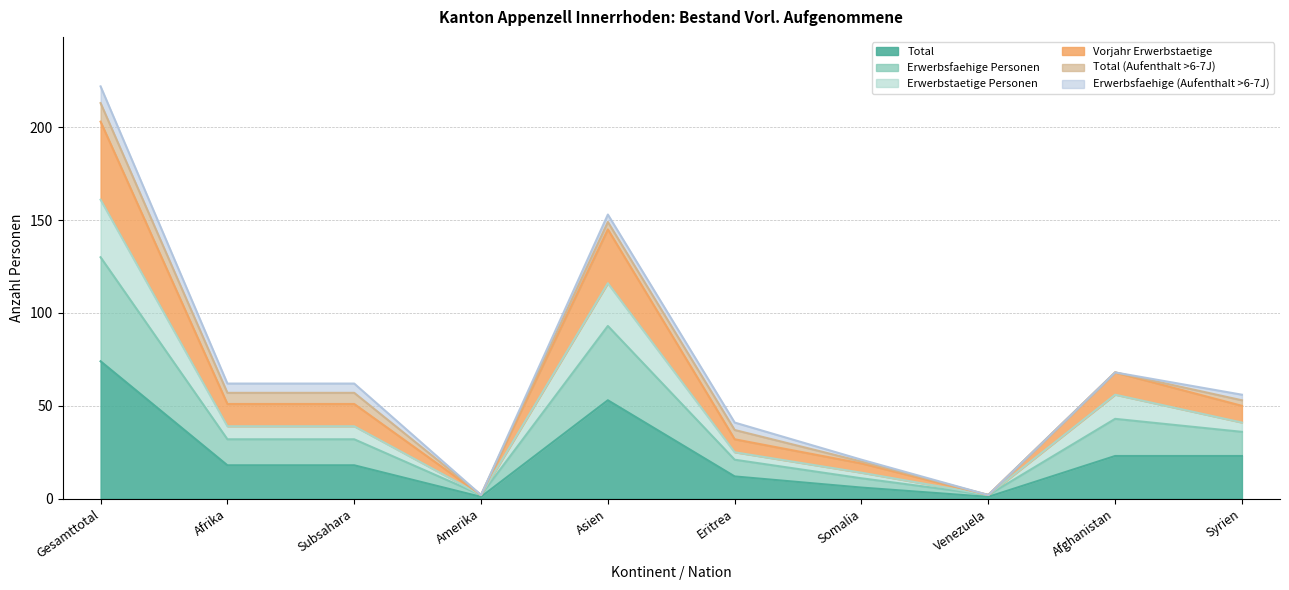

Where is Total nearest to the value 37?

Afghanistan